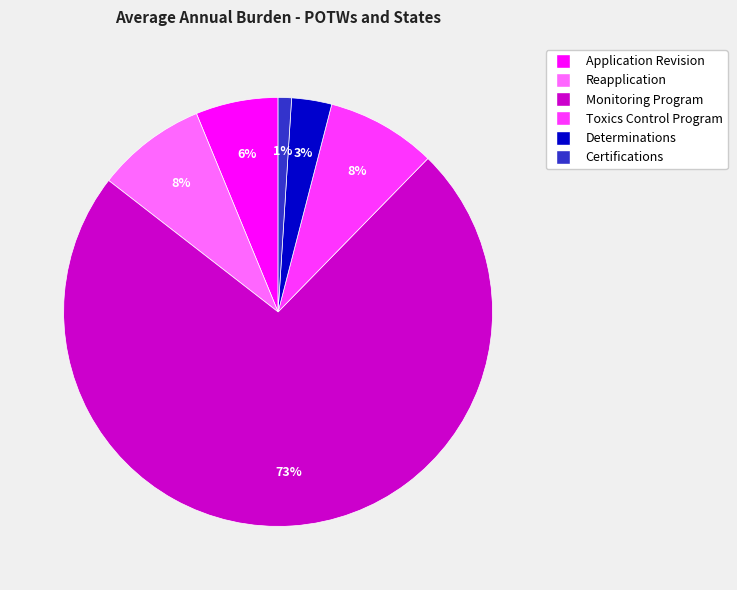

How many segments does this pie chart have?

6